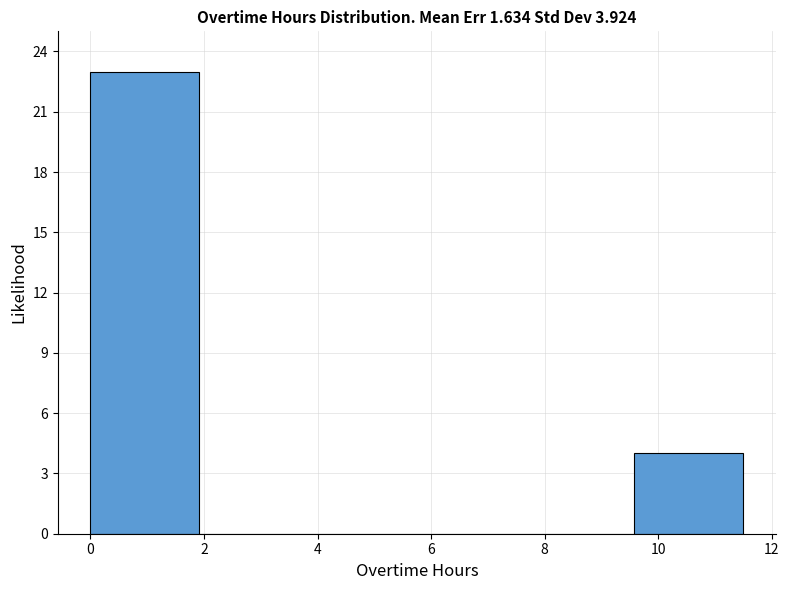

Reading left to right, transcribe this chart: for each bar, give the range it covers on the x-axis and its height. Neither the bar edges nor the heights are printed on the chart, so give them approximately, as read against the axes.

0.0 to 2.0: 23
2.0 to 3.8: 0
3.8 to 5.8: 0
5.8 to 7.6: 0
7.6 to 9.6: 0
9.6 to 11.6: 4